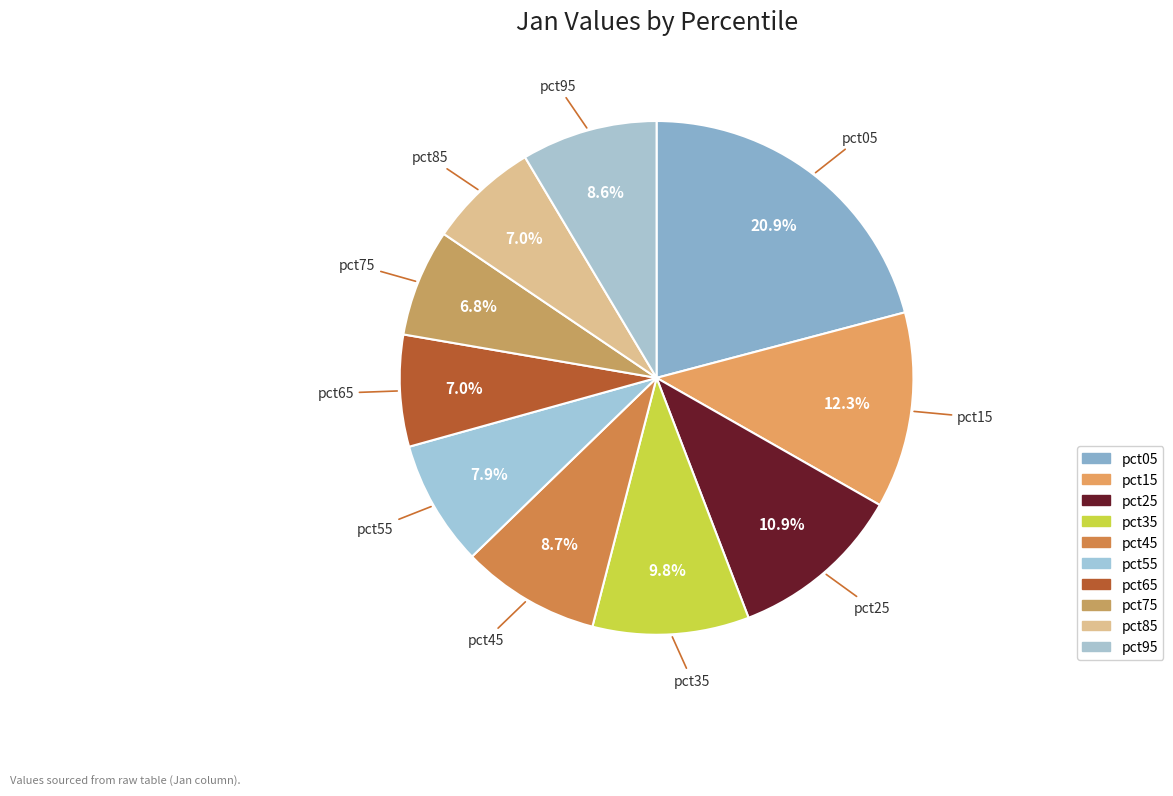

Rank the categories by value from lowest to highest.

pct75, pct85, pct65, pct55, pct95, pct45, pct35, pct25, pct15, pct05